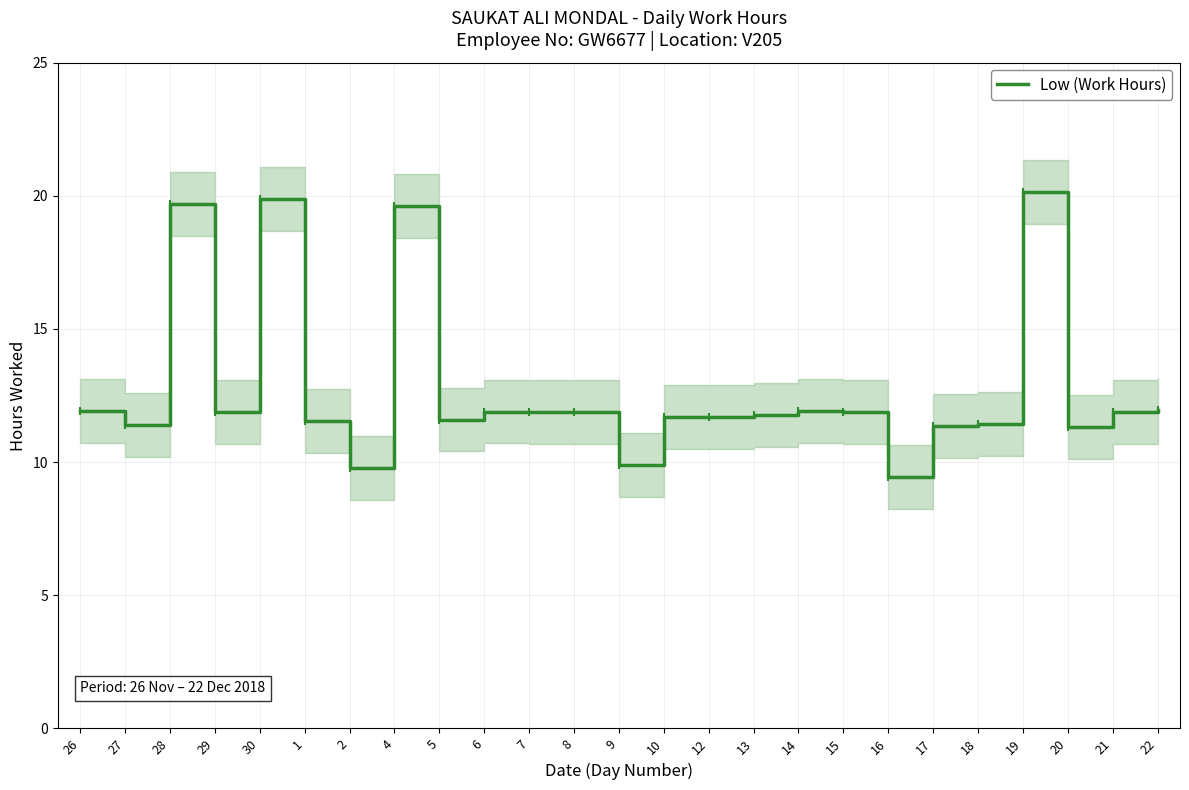

What value does the data have at 20?

11.3